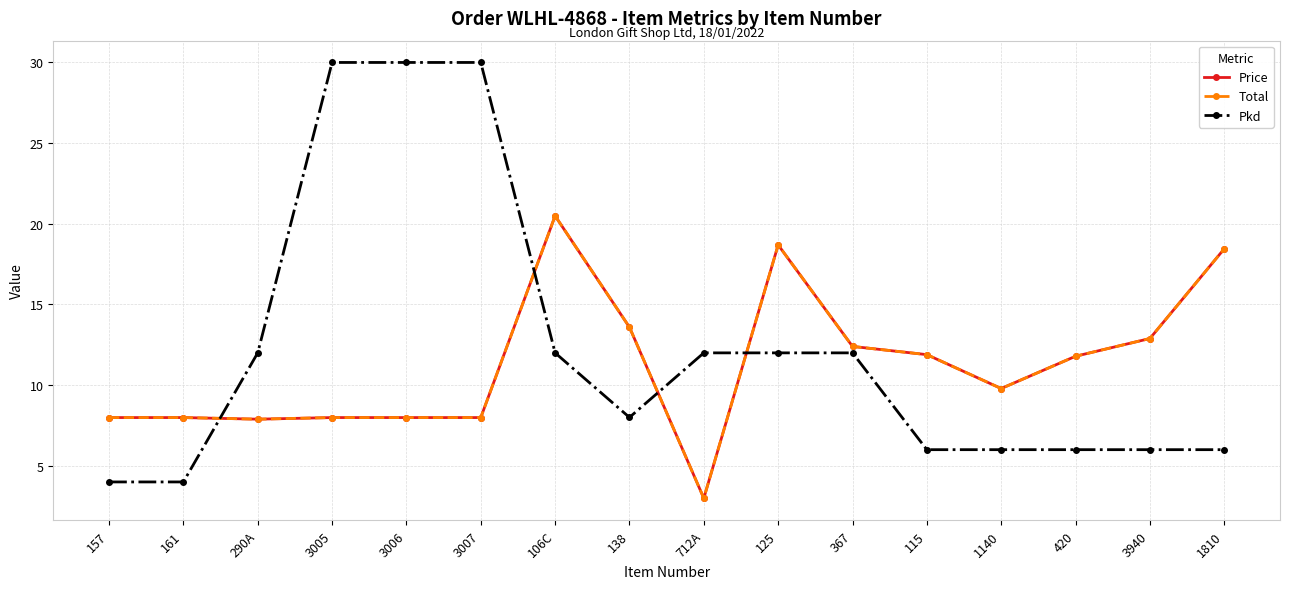

Read the Pkd value at 367.

12.0